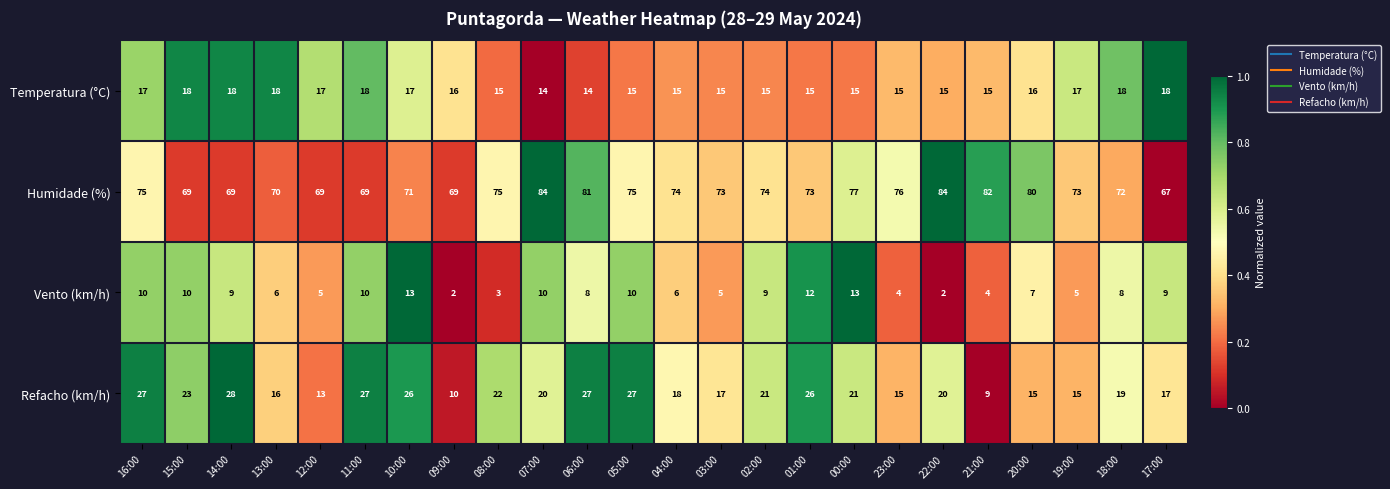

What is the difference between the highest and lowest values at 11:00?

59